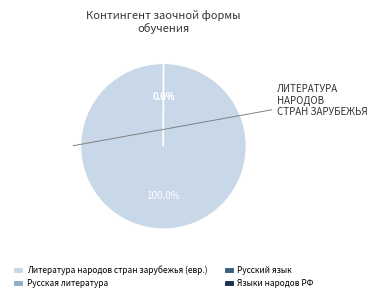

Is there a majority slice in this chart?

Yes